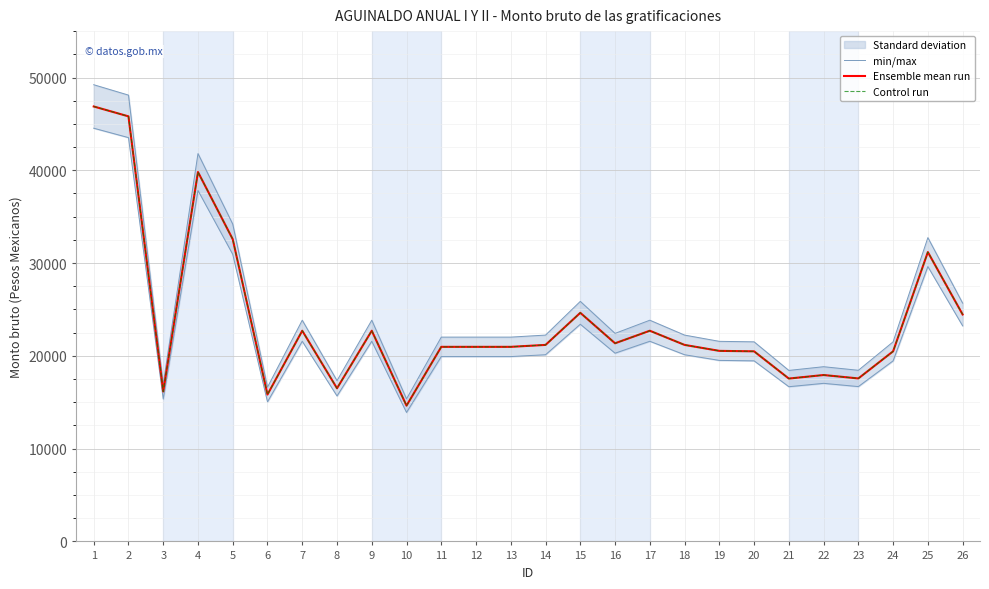

Rank the series at 10 from lowest to highest value.

Ensemble mean run, Control run, min/max